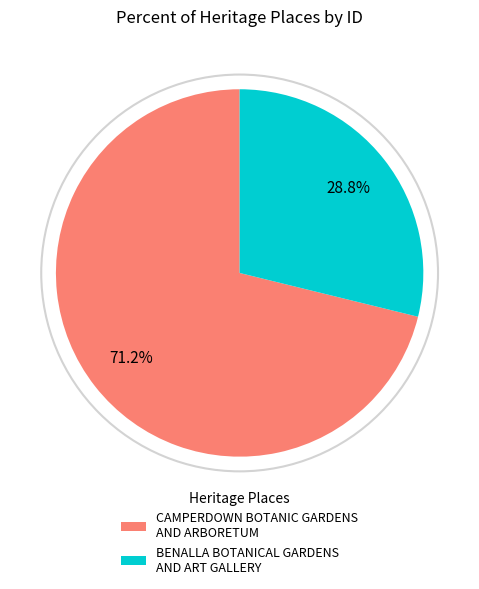

How many slices are in this pie chart?

2